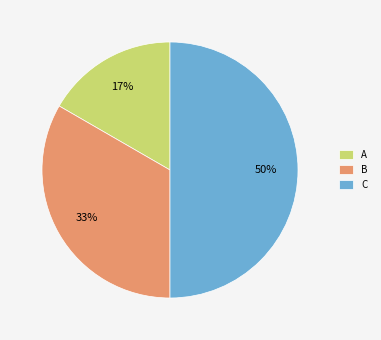

What is the ratio of the value at A to the value at C?

0.3